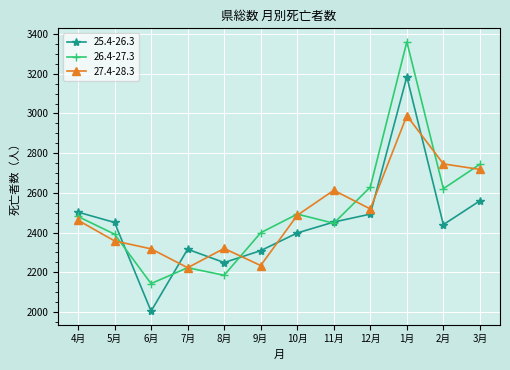

True or false: 26.4-27.3 has a value of 2629 at 12月.

True